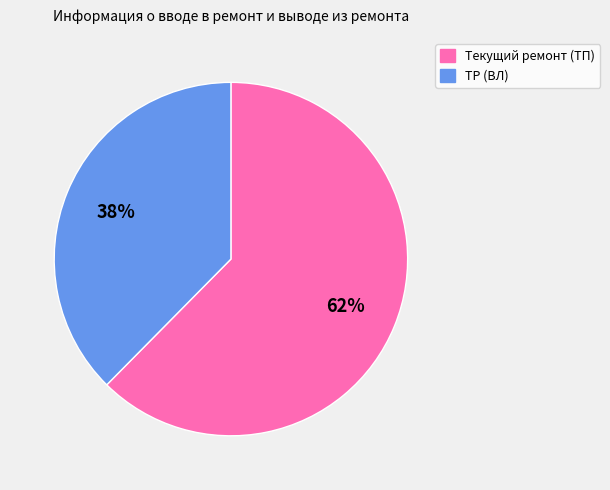

What is the smallest slice in the pie chart?

ТР (ВЛ)